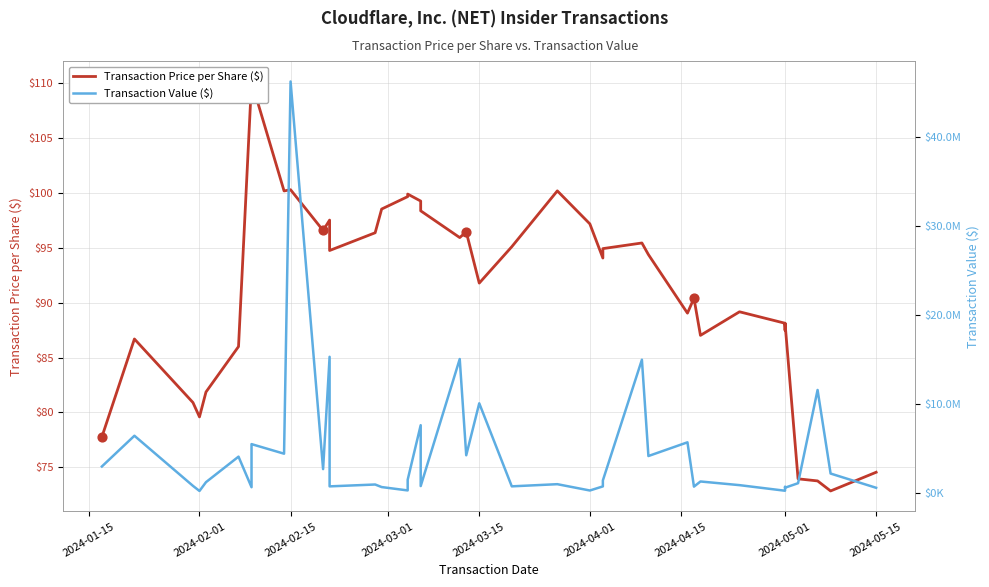

At which category is the sum across all series the highest?

2024-02-15